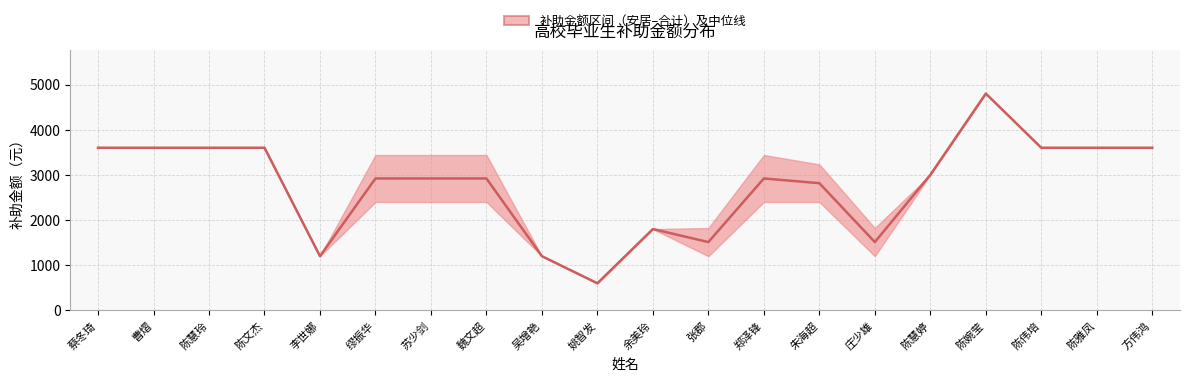

What is the smallest value displayed?

600